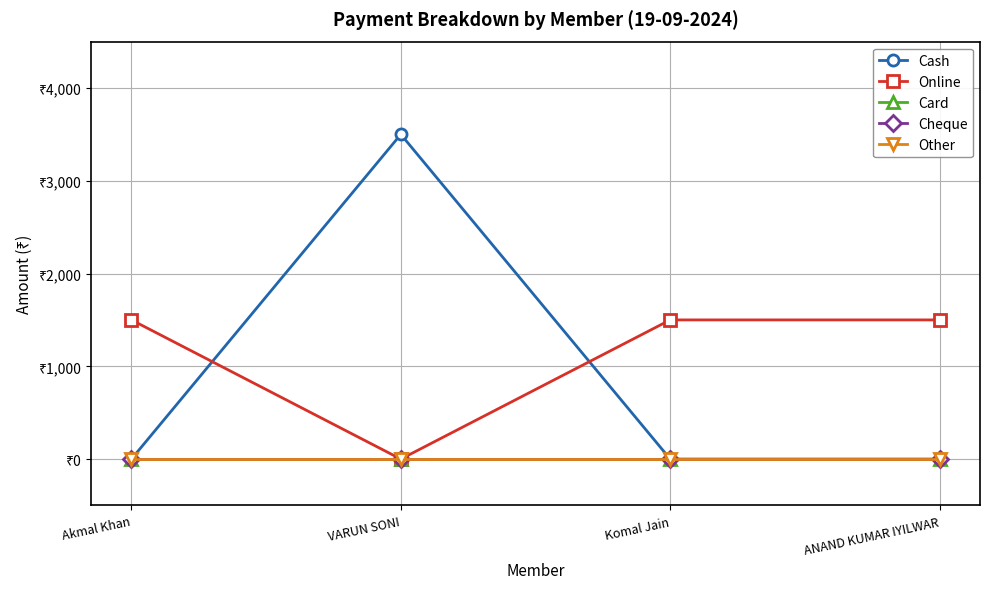

At how many categories does at least one series exceed 1718?

1